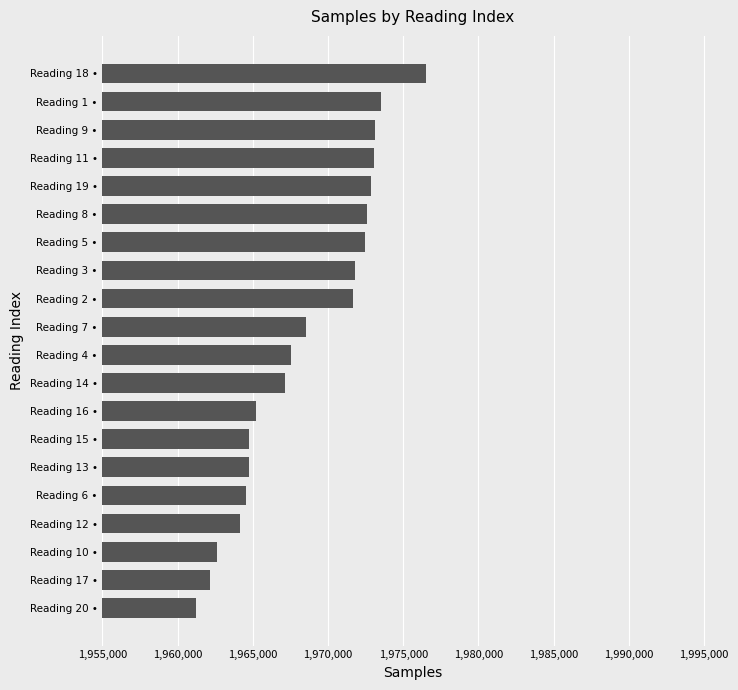

Approximately how many times larger is the value at Reading 1 • compared to Reading 20 •?

1.0